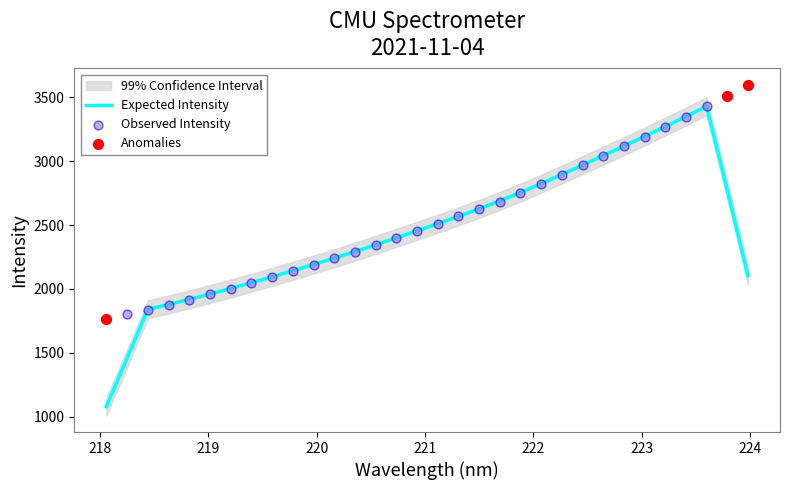

What is the change in value from 219.589 to 221.3083?

+472.3